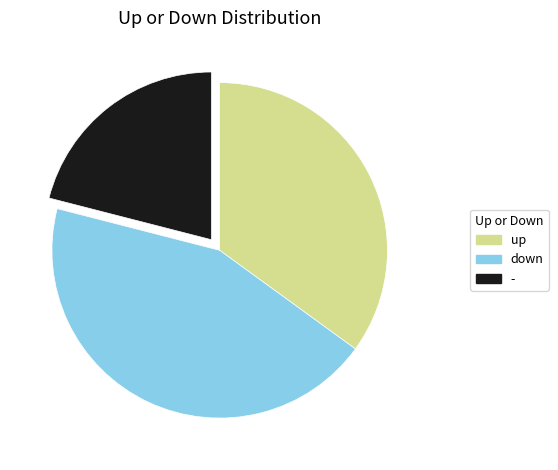

How many segments does this pie chart have?

3